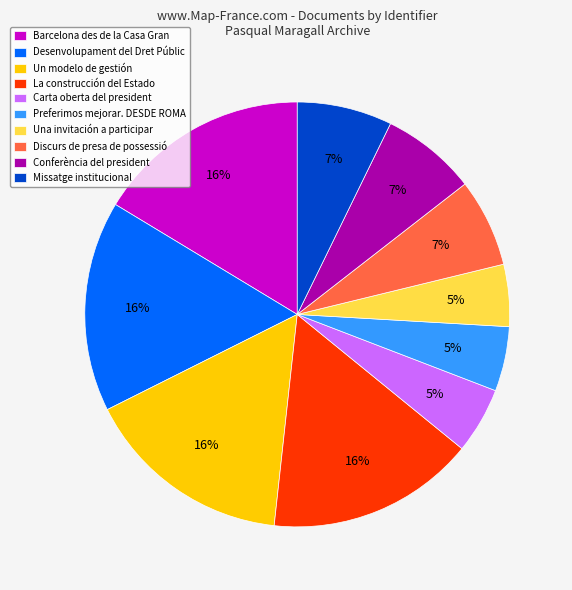

To the nearest percent, what is the combined percentage of Conferència del president and Preferimos mejorar. DESDE ROMA?

12%